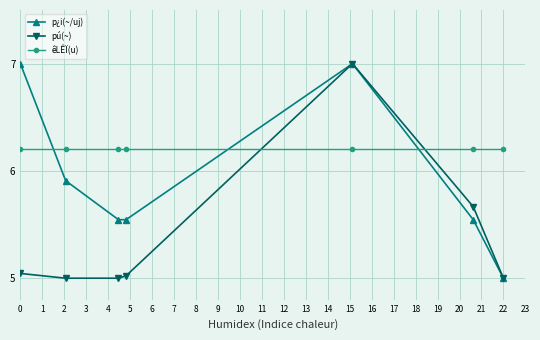

What are all the series names shown in the legend?

p¿i(~/uj), pú(~), êLÊÏ(u)